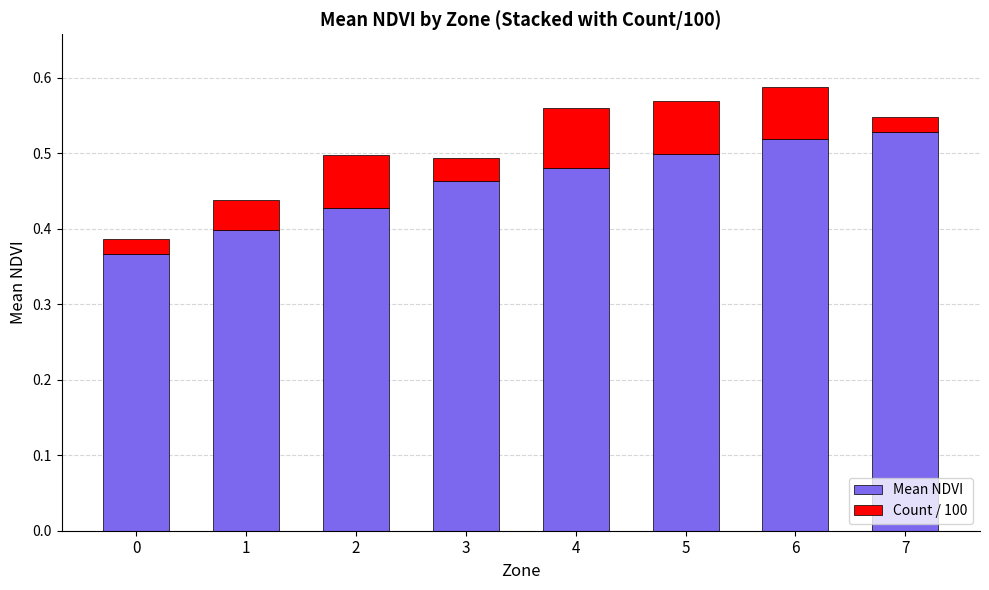

What is the sum of the Mean NDVI values at 4 and 3?

0.9